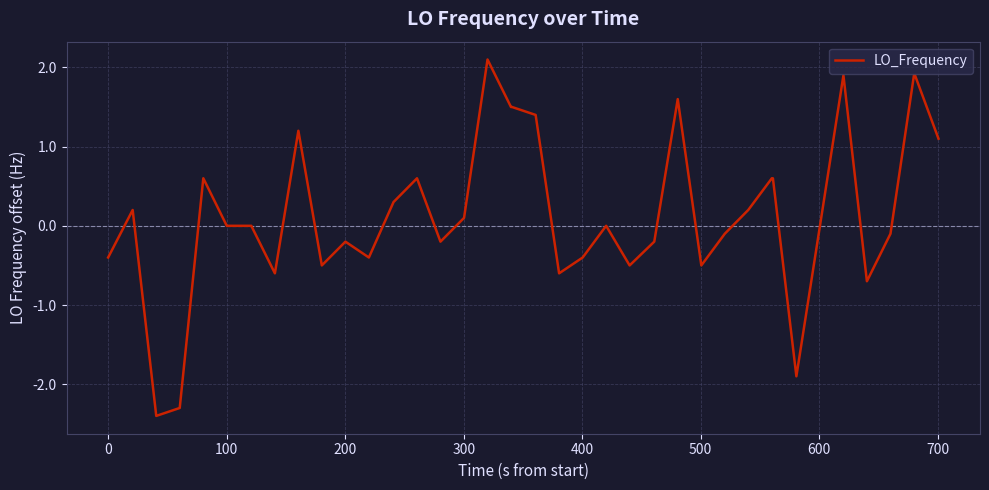

What is the greatest value displayed?

2.1